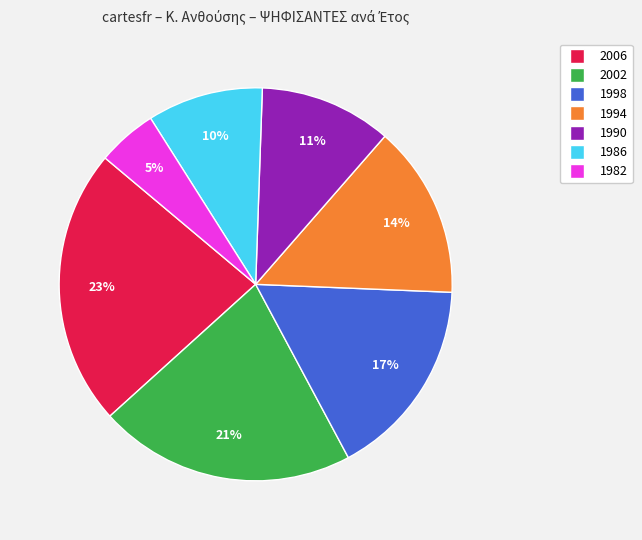

Does 1990 represent more than half of the total?

No